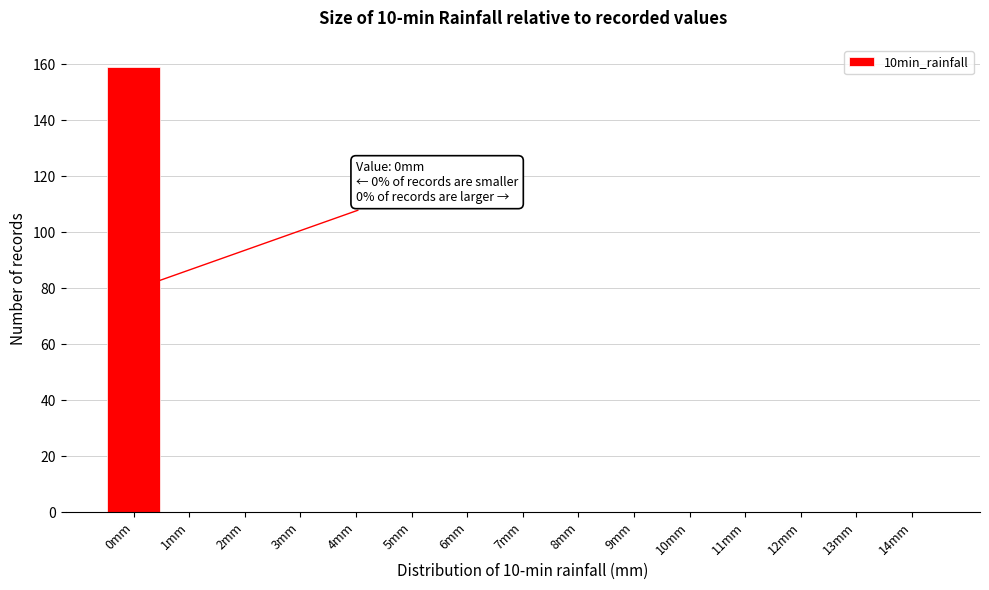

Over which range of the x-axis is the bar tallest?

-0.5 to 0.5